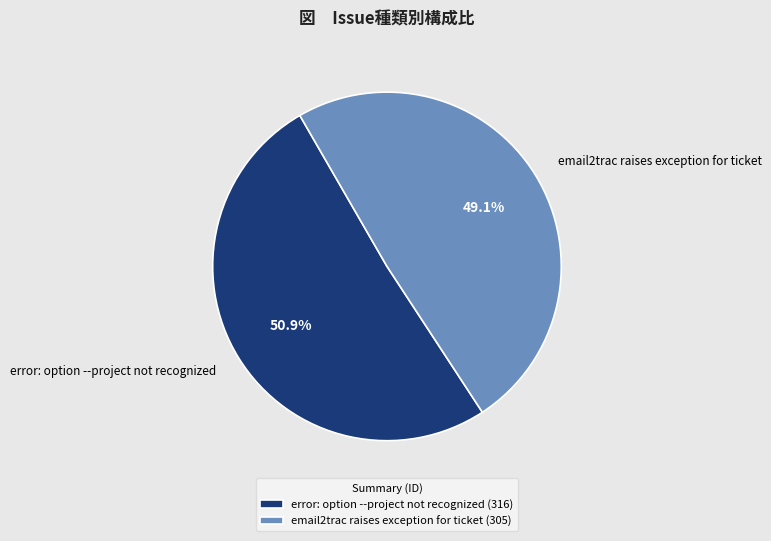

What is the ratio of the value at error: option --project not recognized to the value at email2trac raises exception for ticket?

1.0